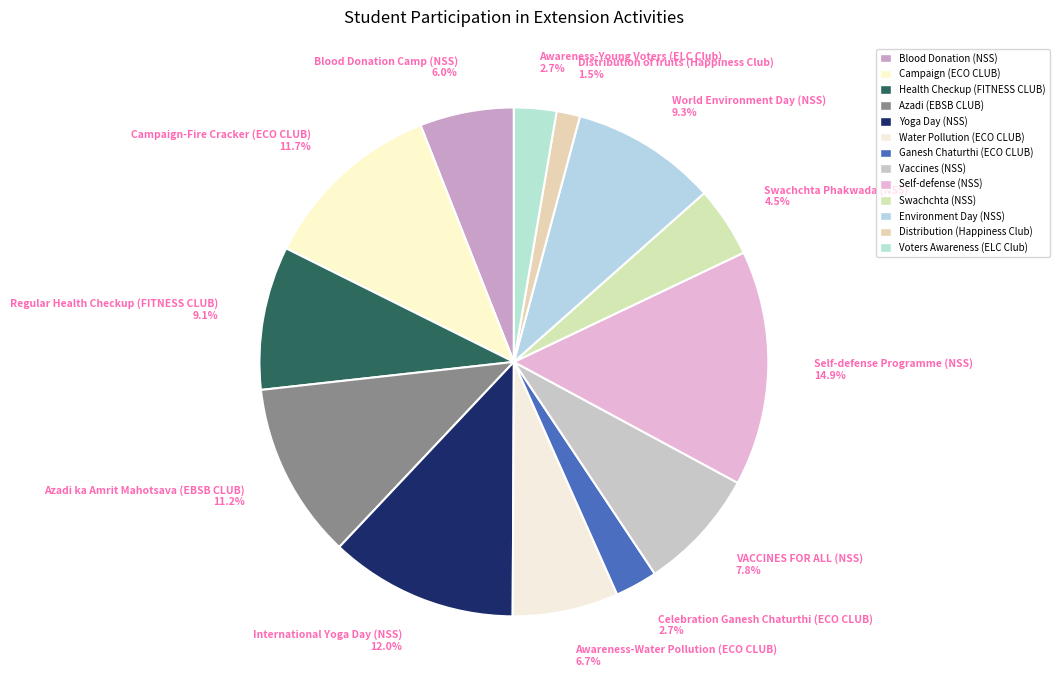

Does any single category account for the majority?

No